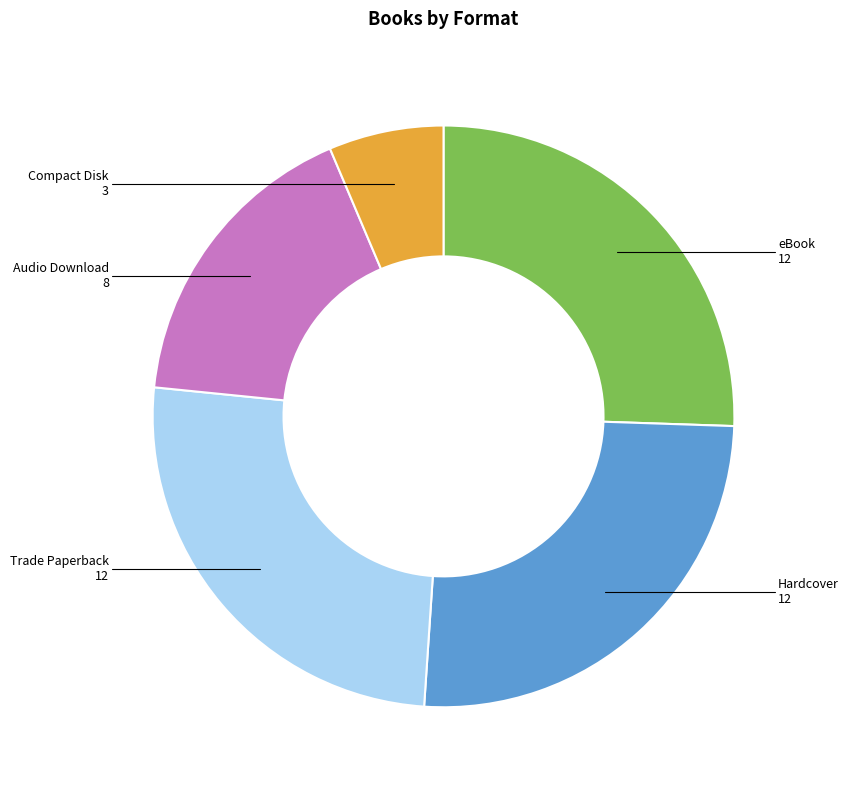

How many slices are in this pie chart?

5